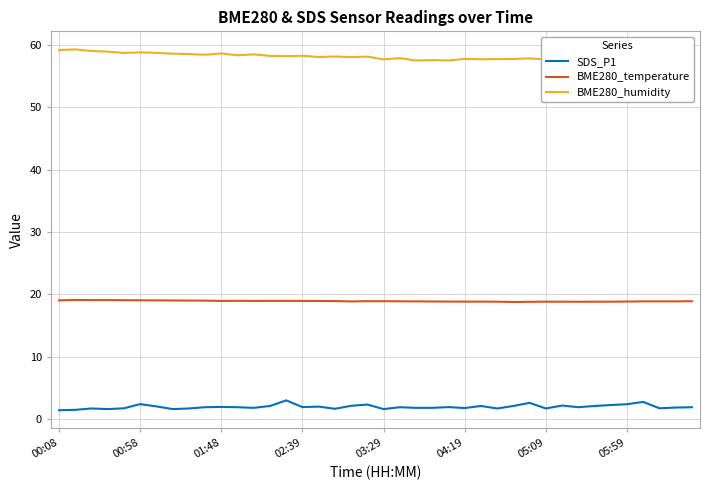

What is the difference between the maximum and second lowest values in the BME280_temperature series?

0.3